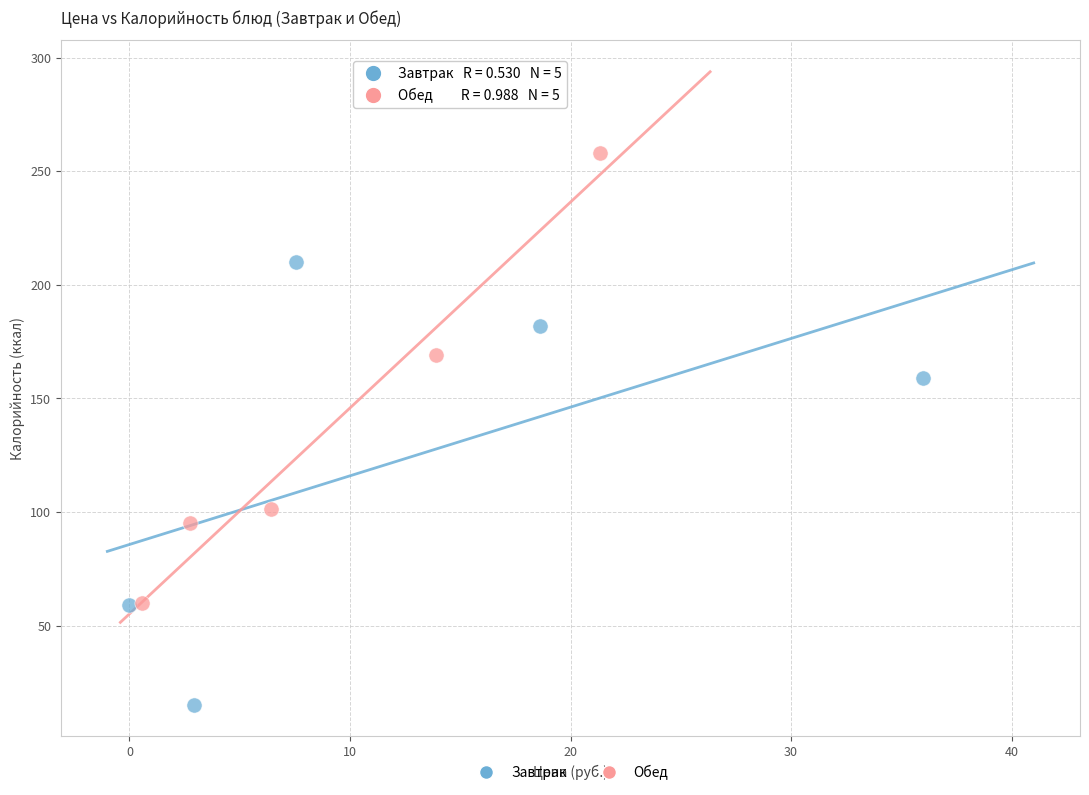

Which series contains the highest Y value?

Обед